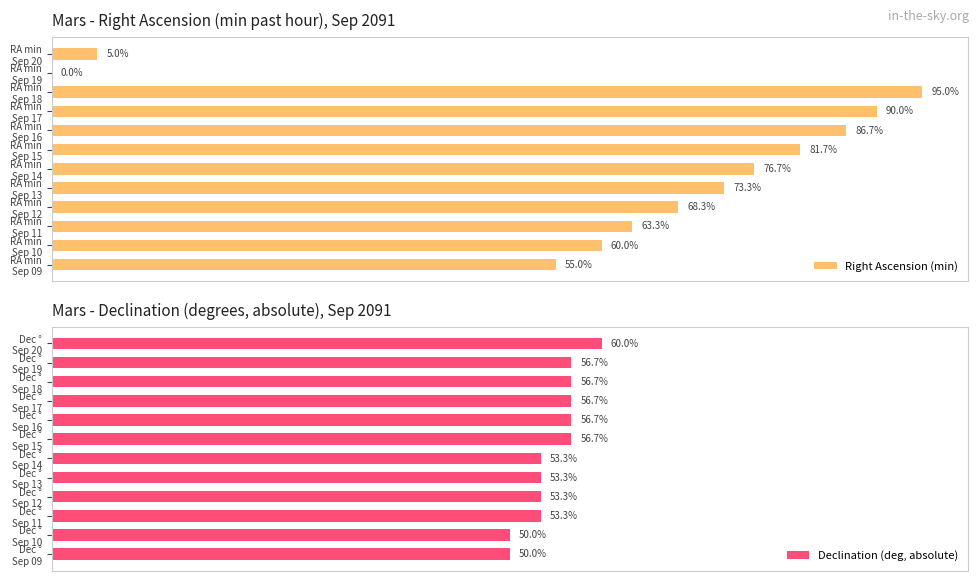

What is the sum of the Declination (deg, absolute) values at Dec ° Sep 20 and Dec ° Sep 17?

116.7